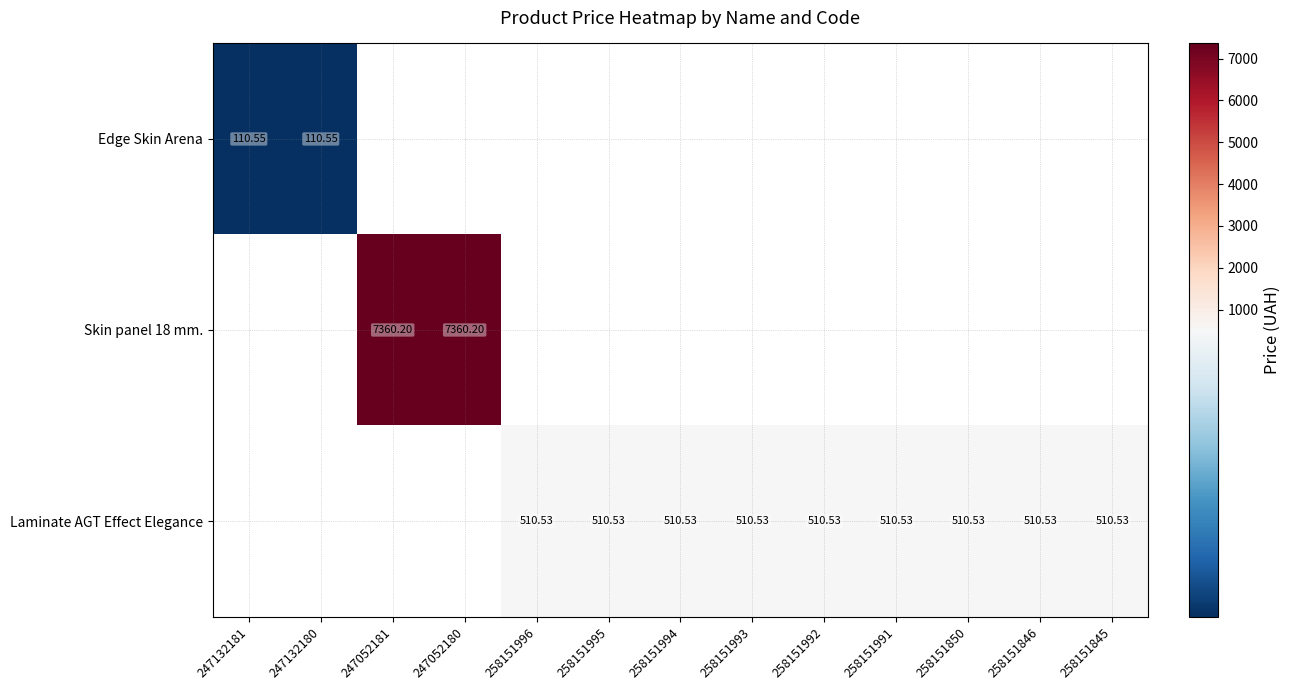

The value of Laminate AGT Effect Elegance at 258151991 is 510.5. True or false?

True